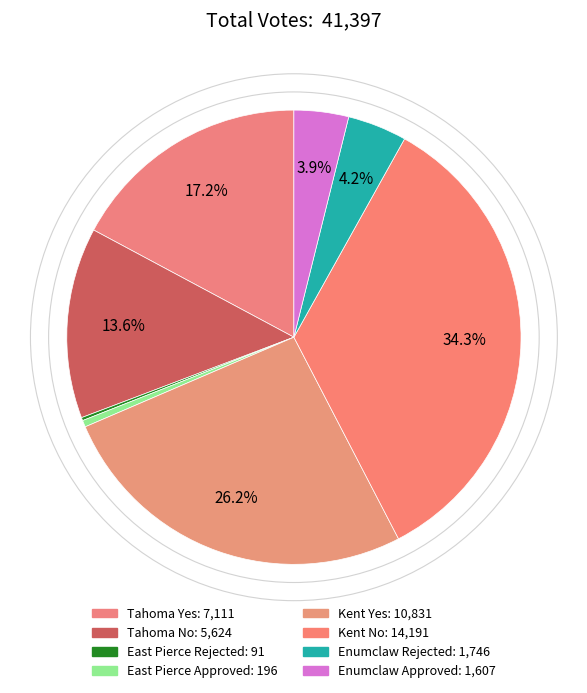

Is there any slice that represents more than half of the pie?

No